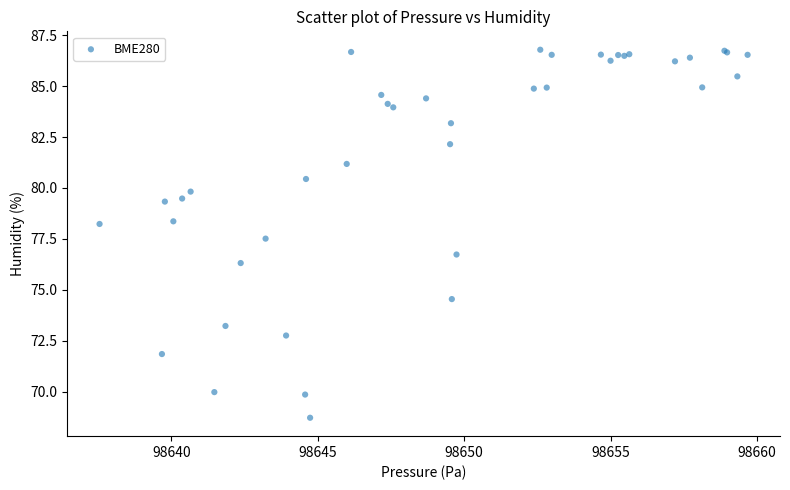

What Y value in the scatter plot is closest to 77?

76.7